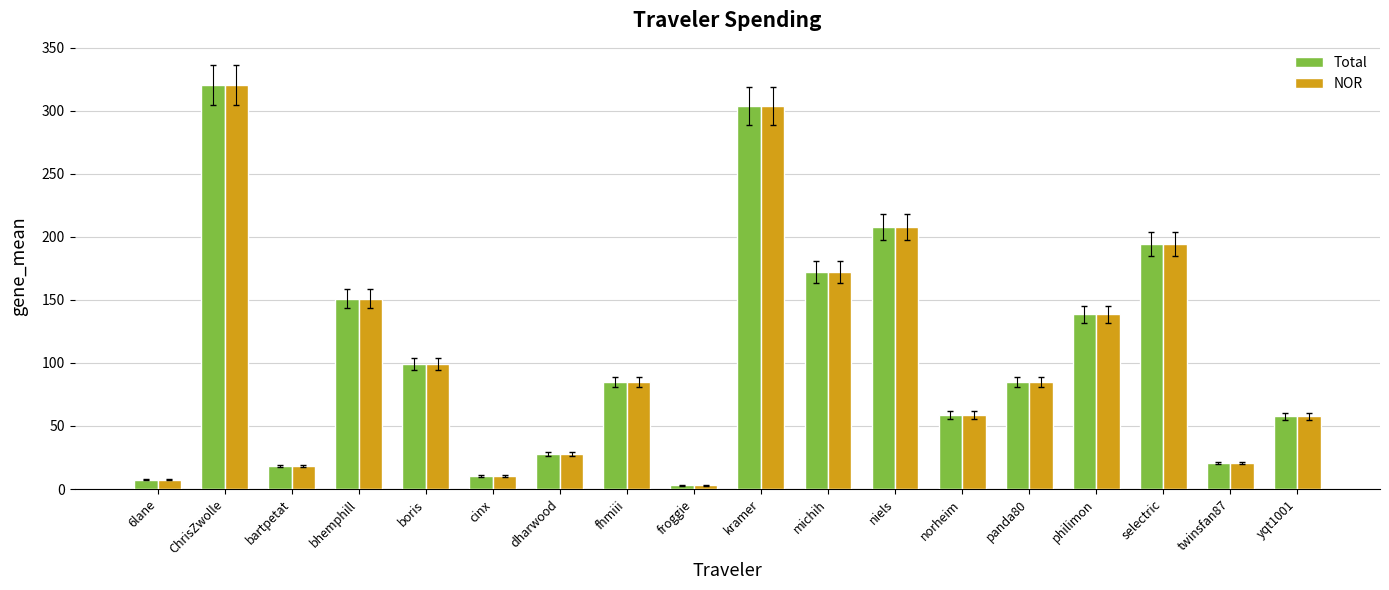

How many data points in NOR are above 84?

10